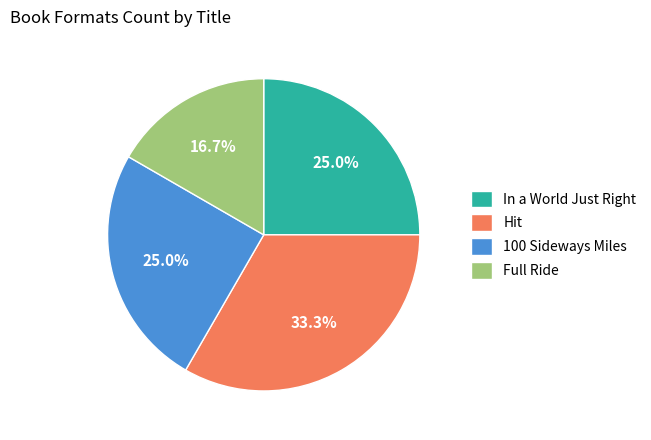

Which slice is the smallest?

Full Ride